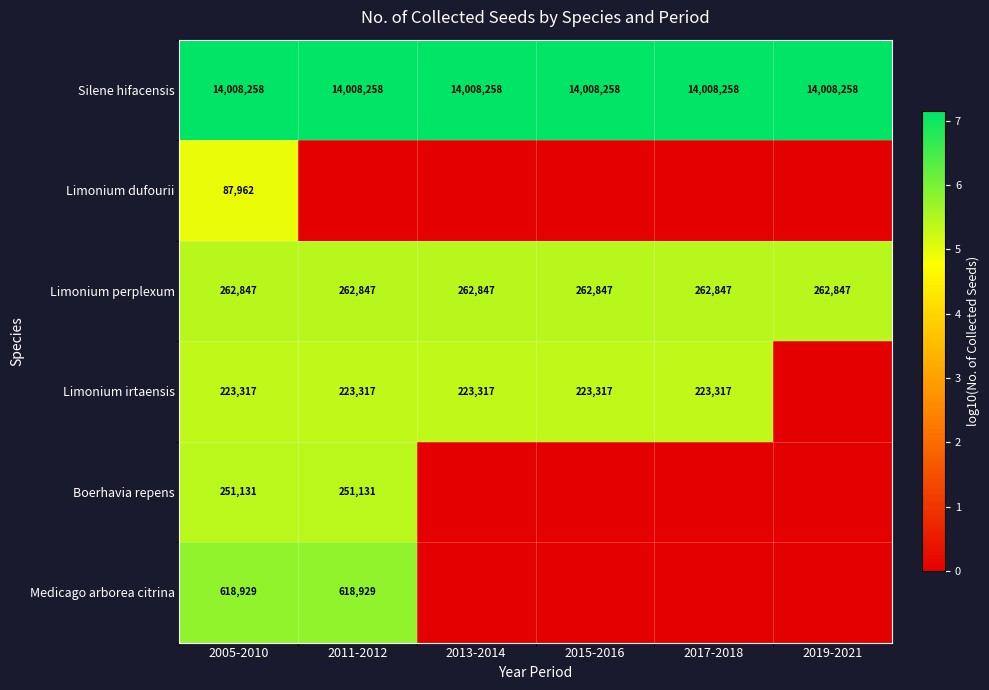

Count the number of data series in this chart.

6